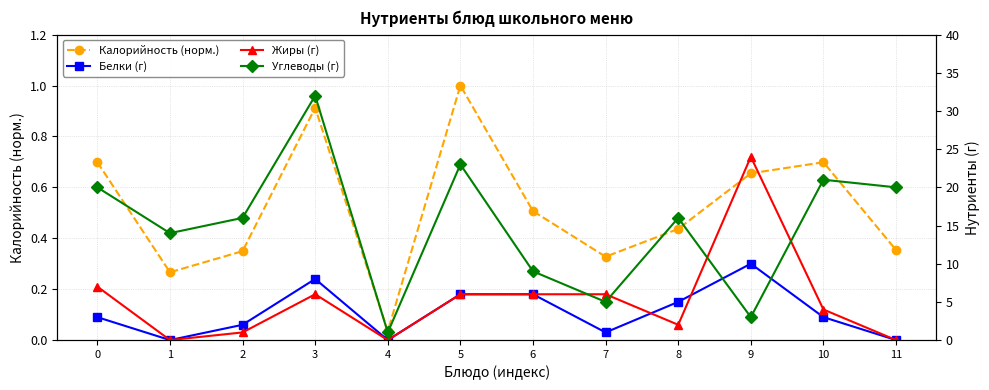

At how many categories does at least one series exceed 17?

6